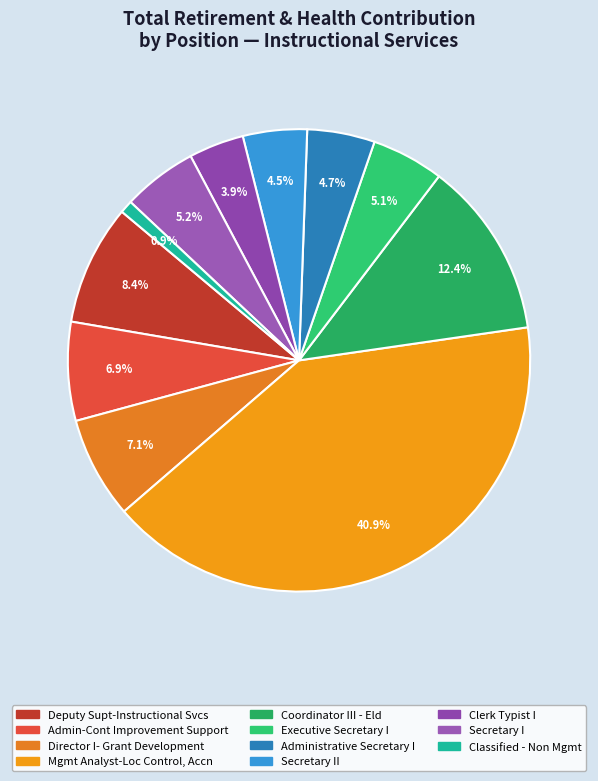

Does Coordinator III - Eld account for over 50% of the chart?

No